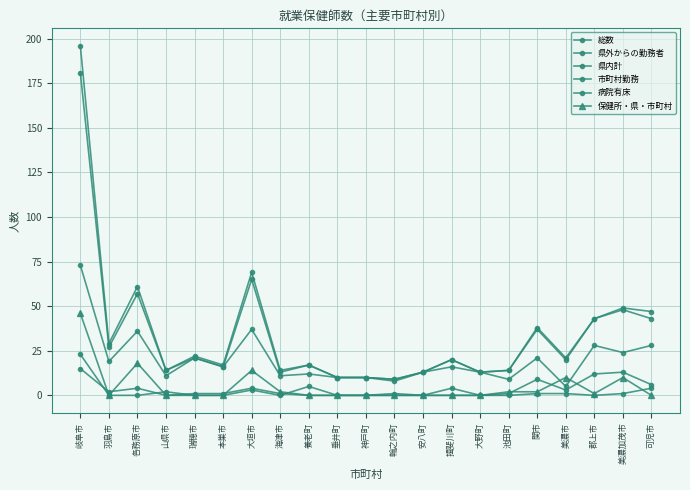

What is the average value of the 県内計 series?

33